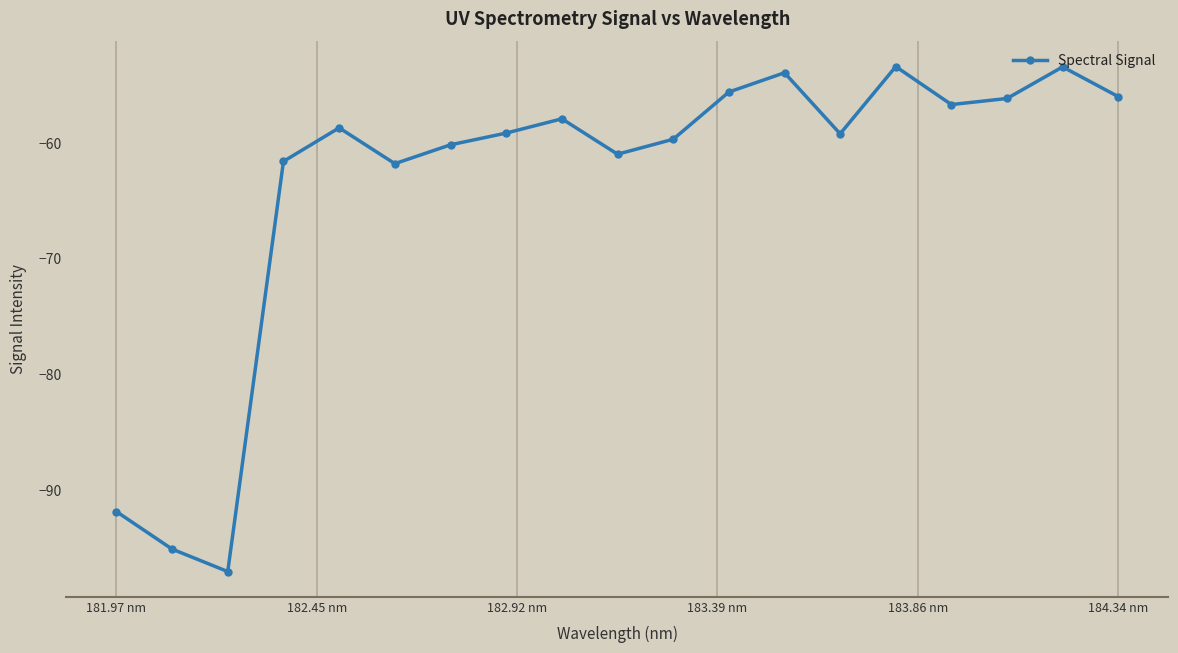

How many values are below -59?

10